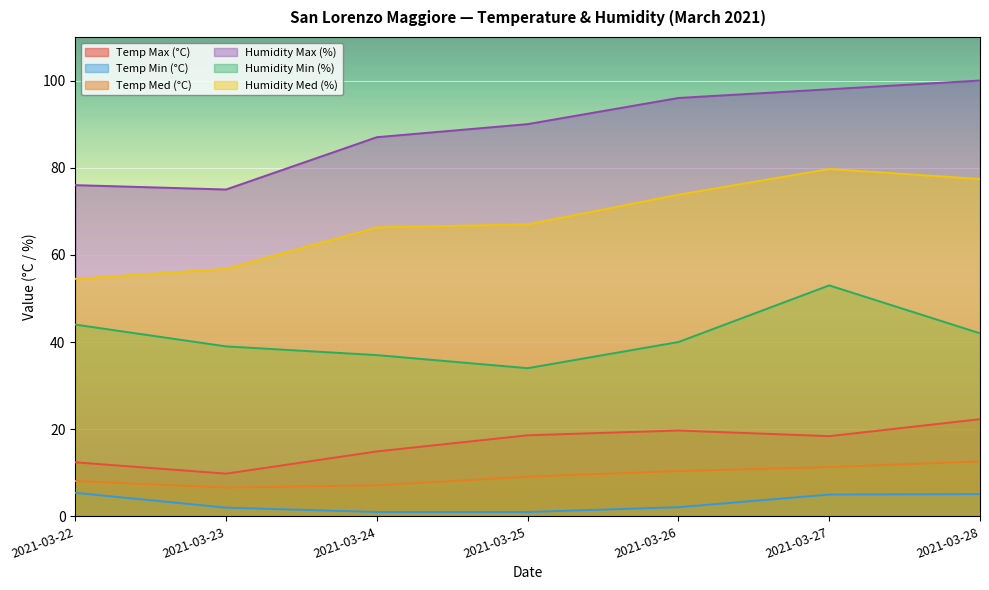

At 2021-03-24, list the series in order from smallest to largest.

Temp Min (°C), Temp Med (°C), Temp Max (°C), Humidity Min (%), Humidity Med (%), Humidity Max (%)